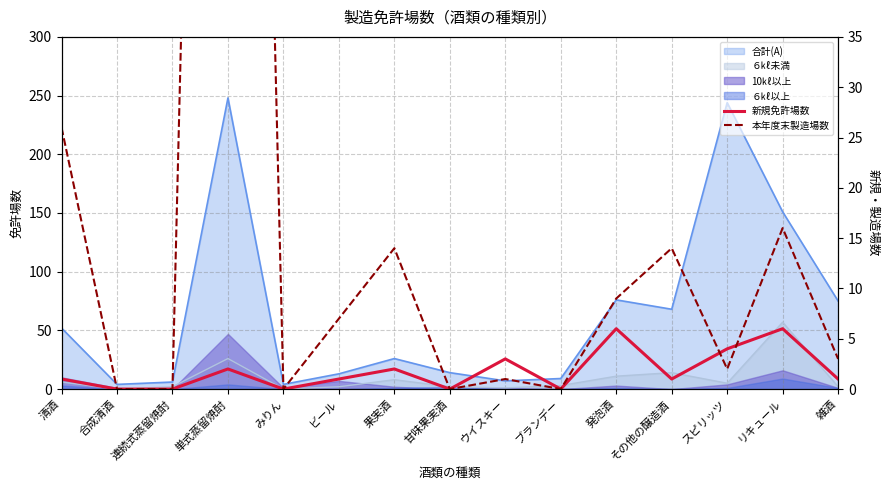

True or false: 本年度末製造場数 and 新規免許場数 intersect in this chart.

True